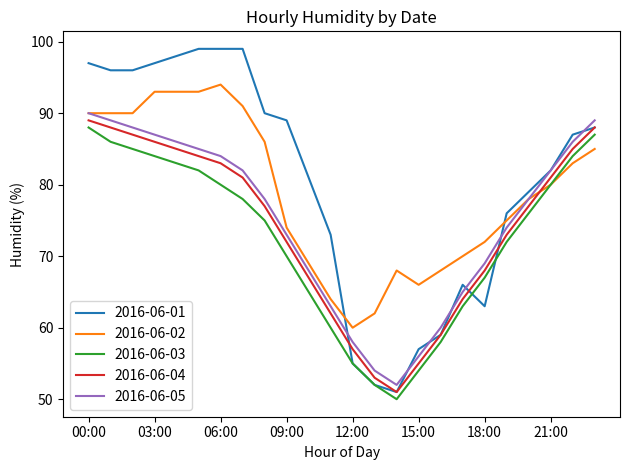

Which series has the widest spread of values?

2016-06-01